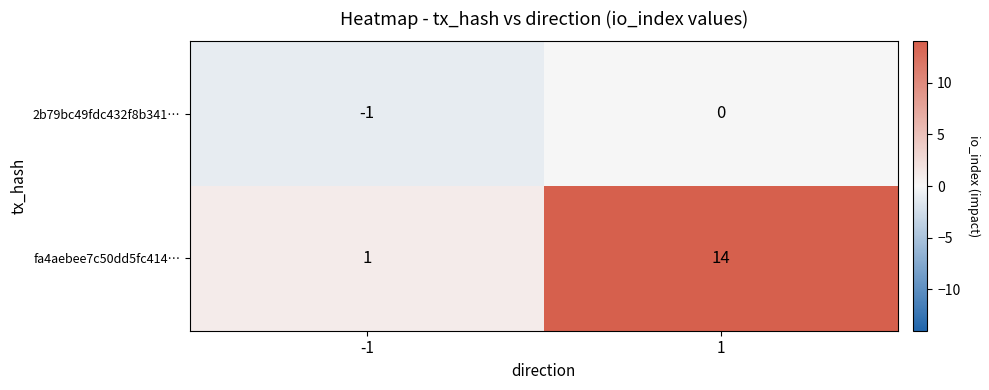

Which series has the largest range (max minus min)?

fa4aebee7c50dd5fc414…